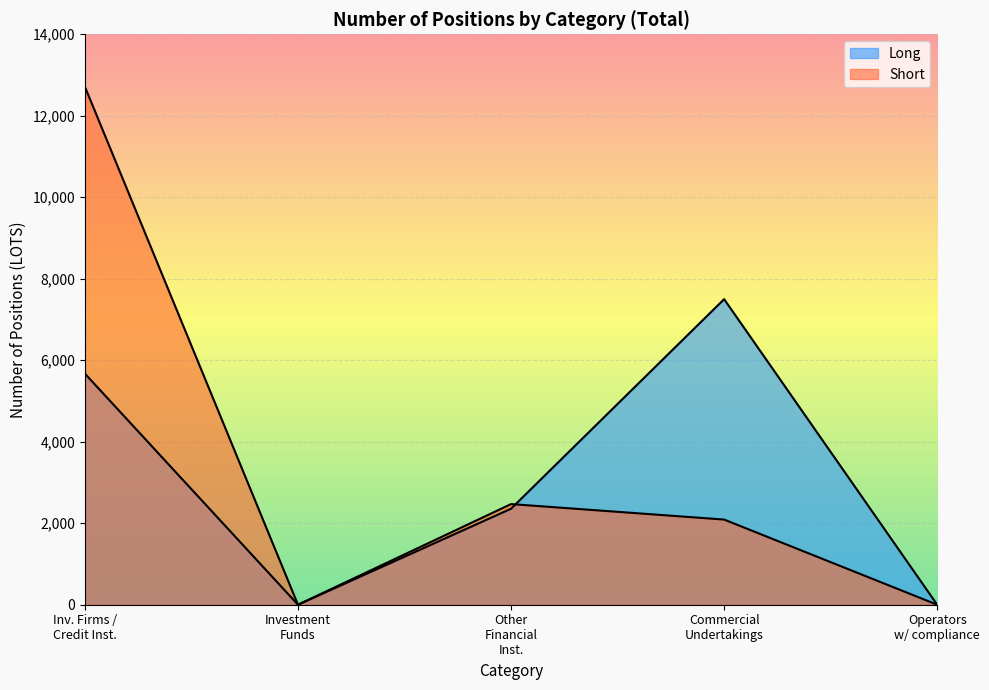

What is the value of the Short point at the 4th from the left?

2090.0